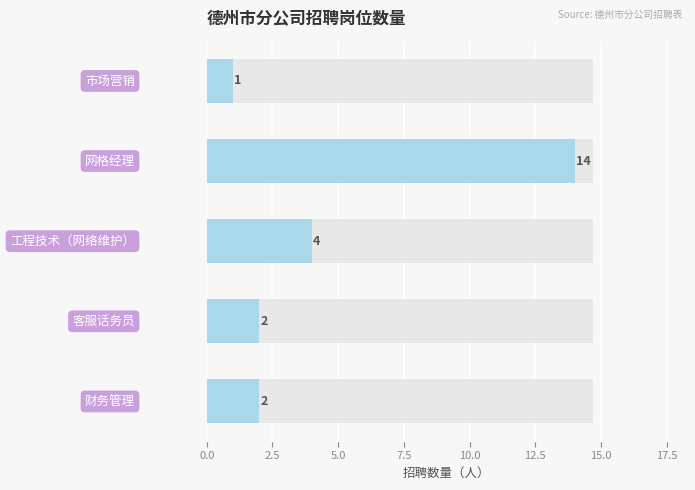

What is the greatest value displayed?

14